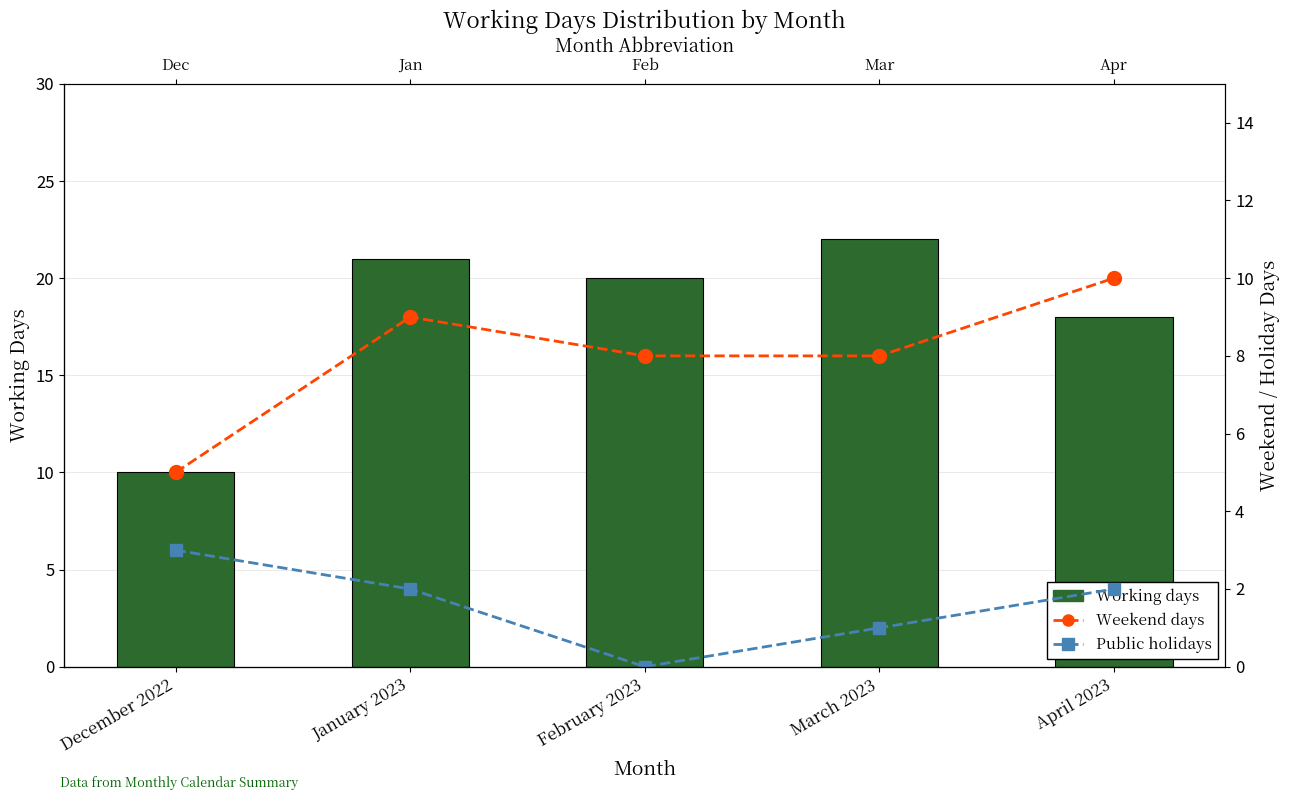

Which series changed the most between December 2022 and April 2023?

Working days